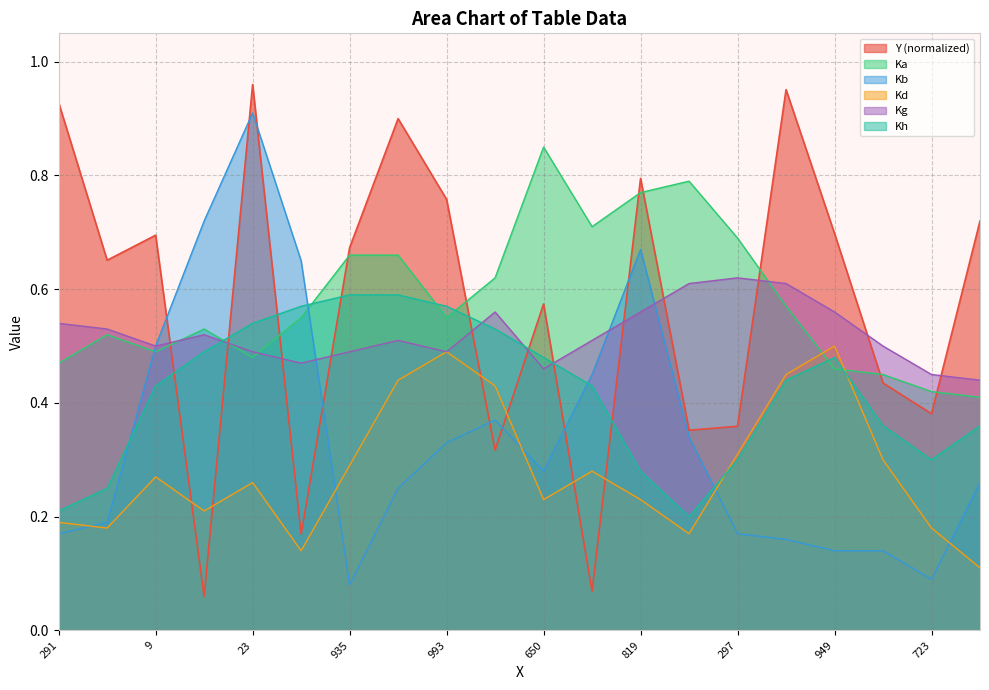

How many intersections are there between Kb and Kg?

3